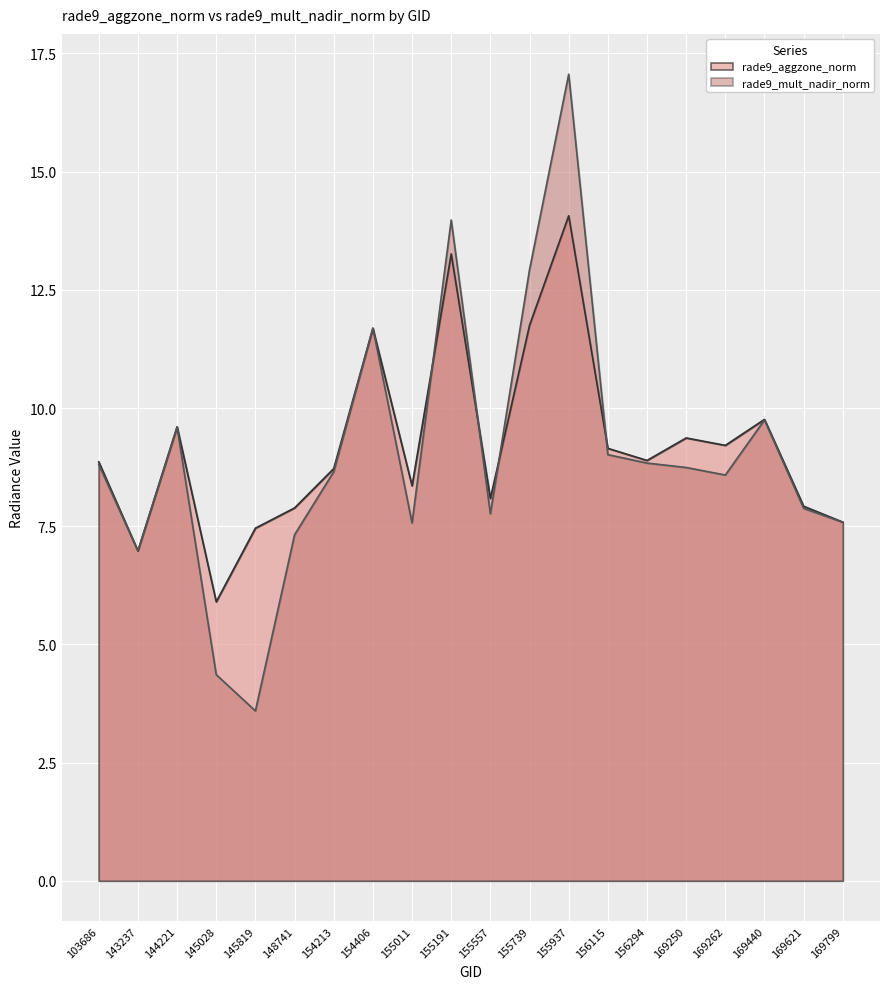

Which label corresponds to the smallest value in the chart?

145819